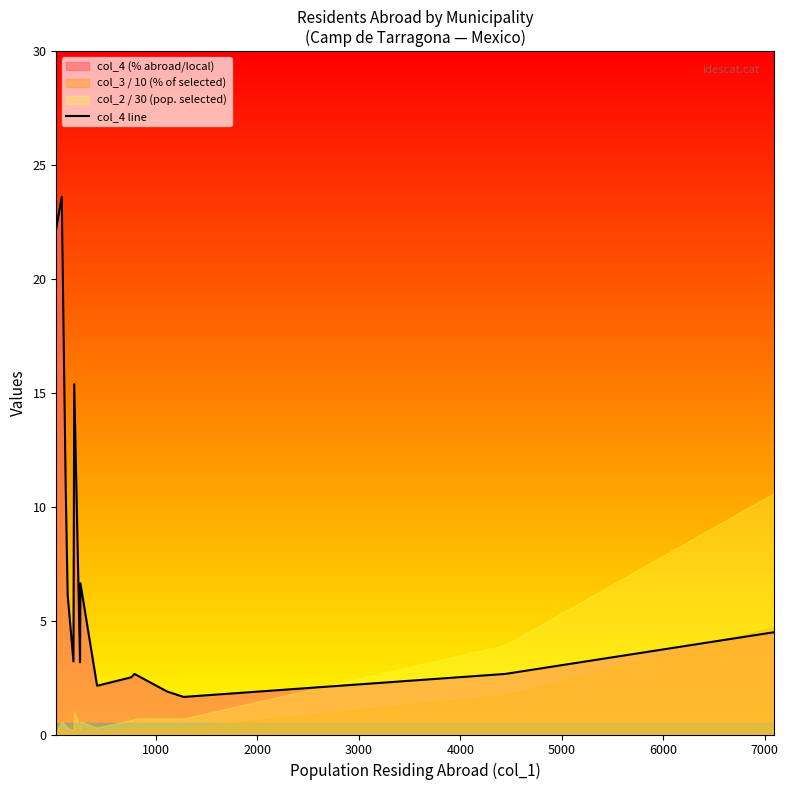

What is the average value?

7.3